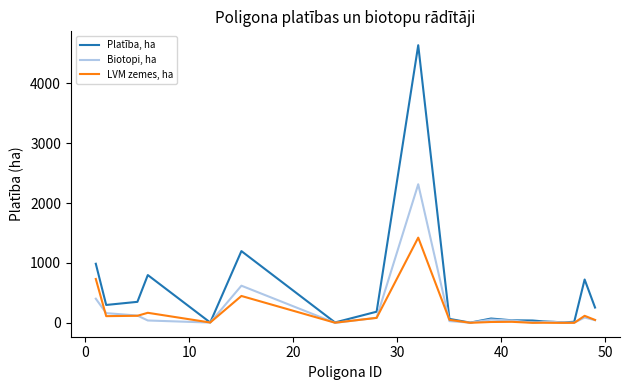

Which series has the largest total across all categories?

Platība, ha